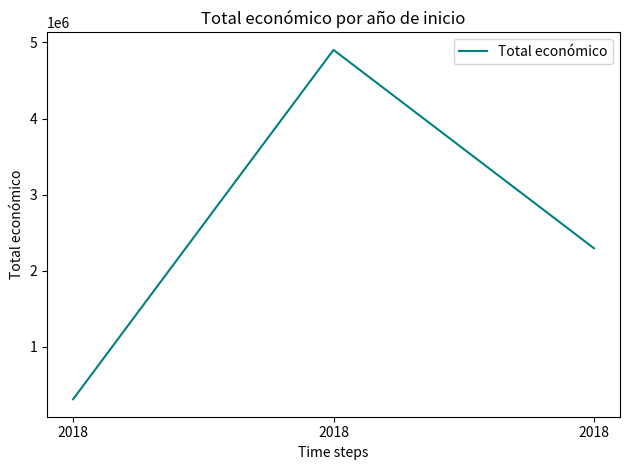

Rank the categories by value from highest to lowest.

2018, 2018, 2018